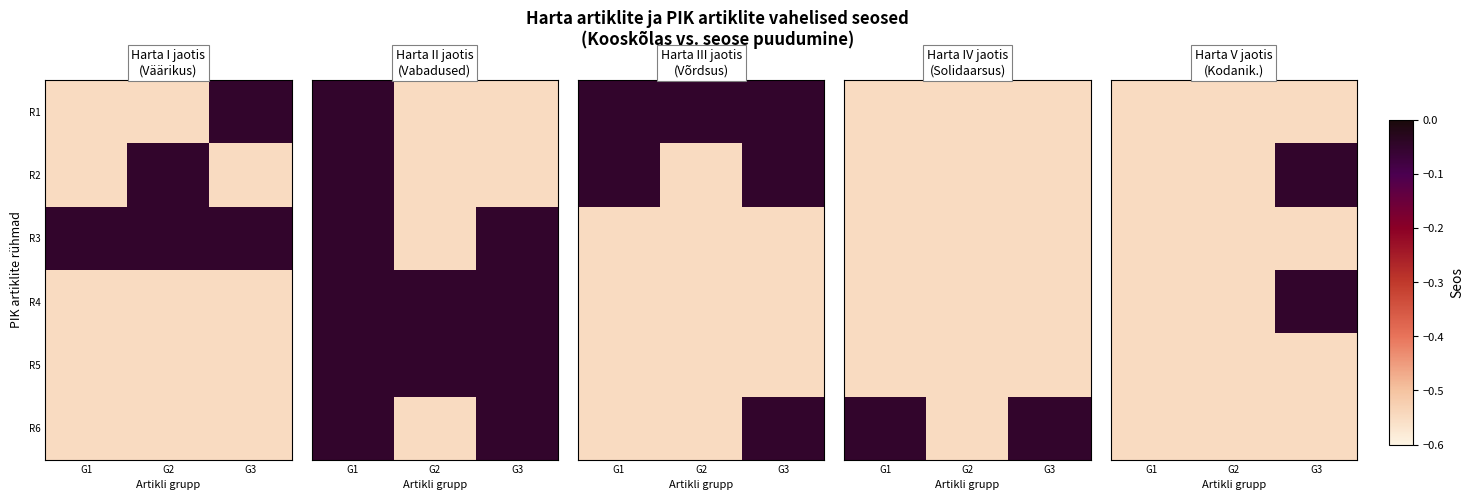

How many series are shown in this chart?

6